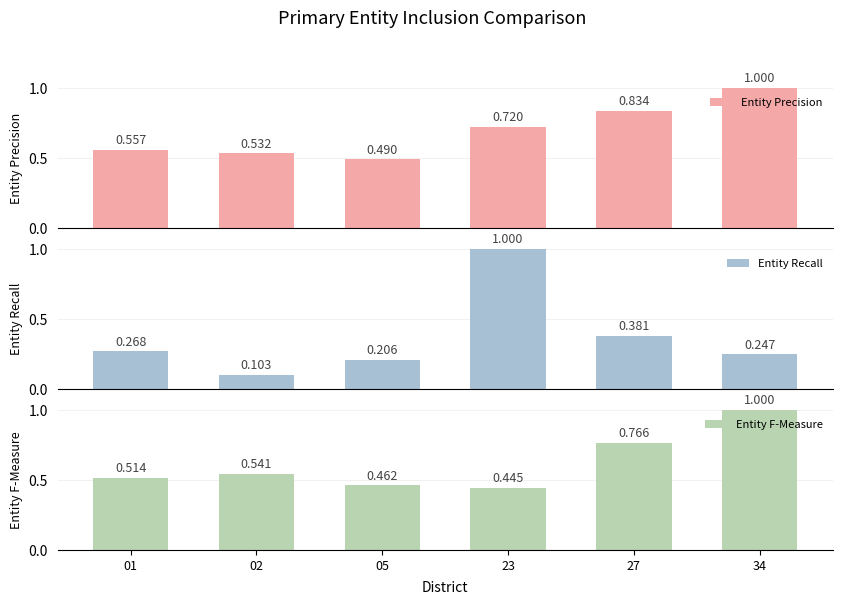

Count the number of categories in the chart.

6